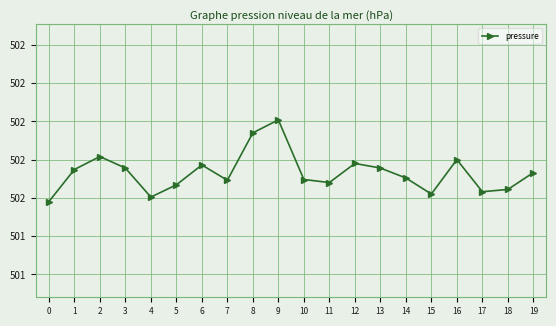

What is the value of the 7th point from the left?

501.8